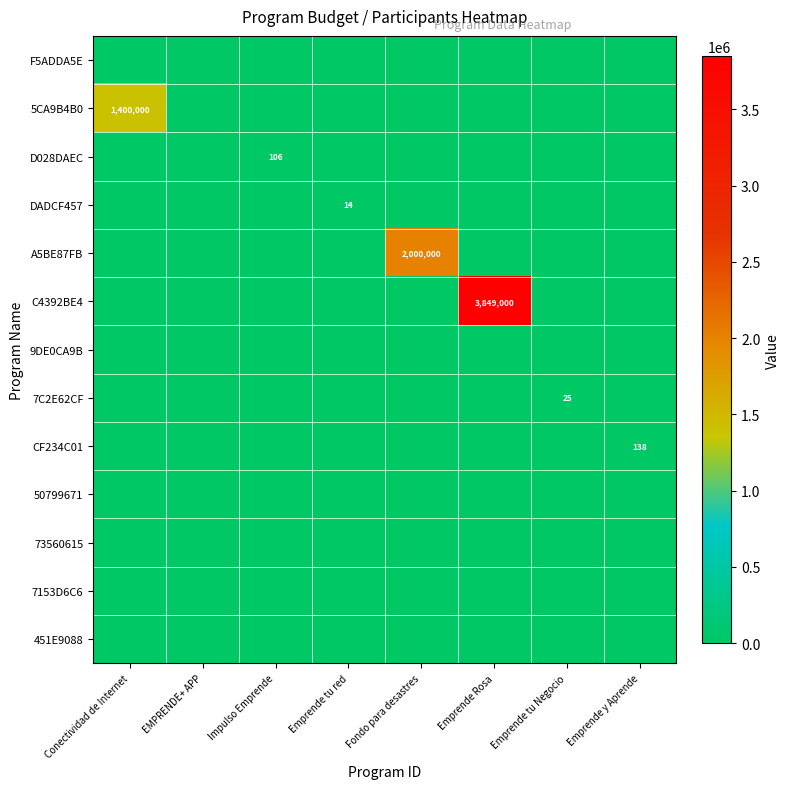

The 451E9088 series shows 0 at Emprende tu Negocio. True or false?

True